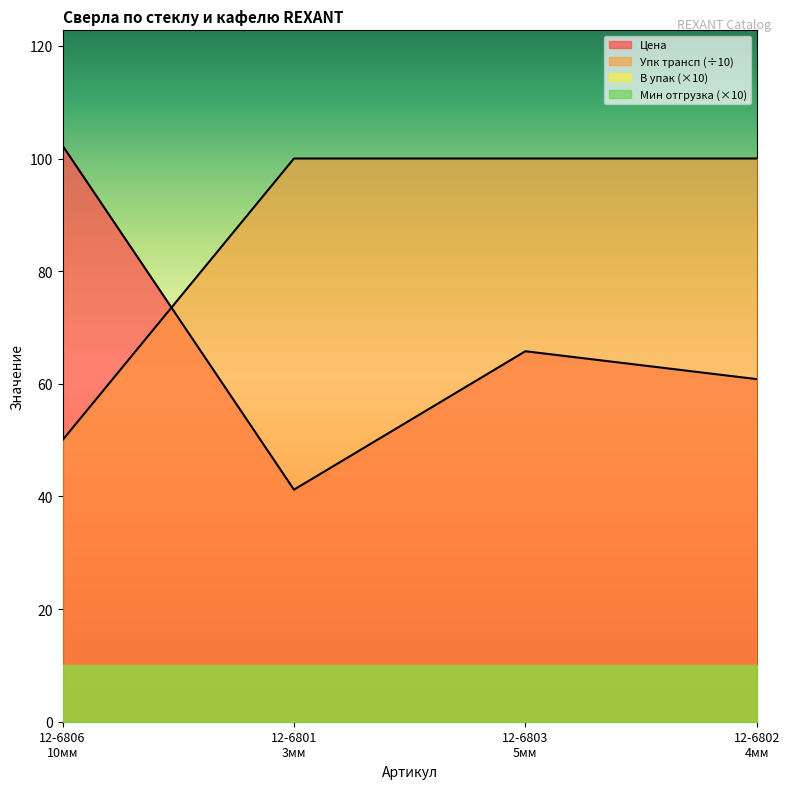

What is the maximum value shown in the chart?

102.3